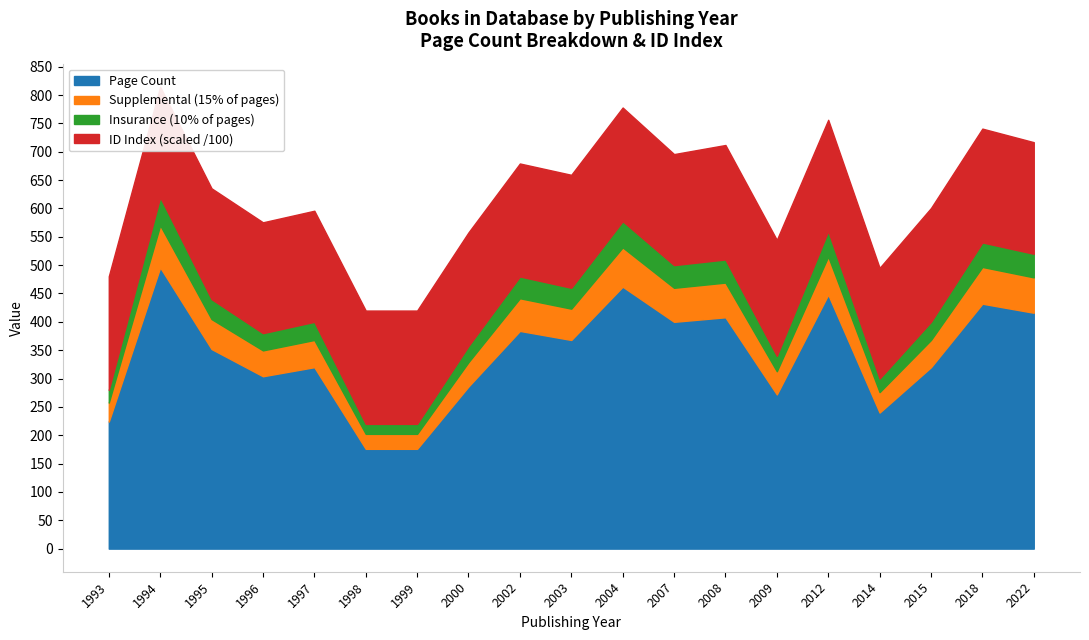

True or false: id_scaled and pageCount intersect in this chart.

False